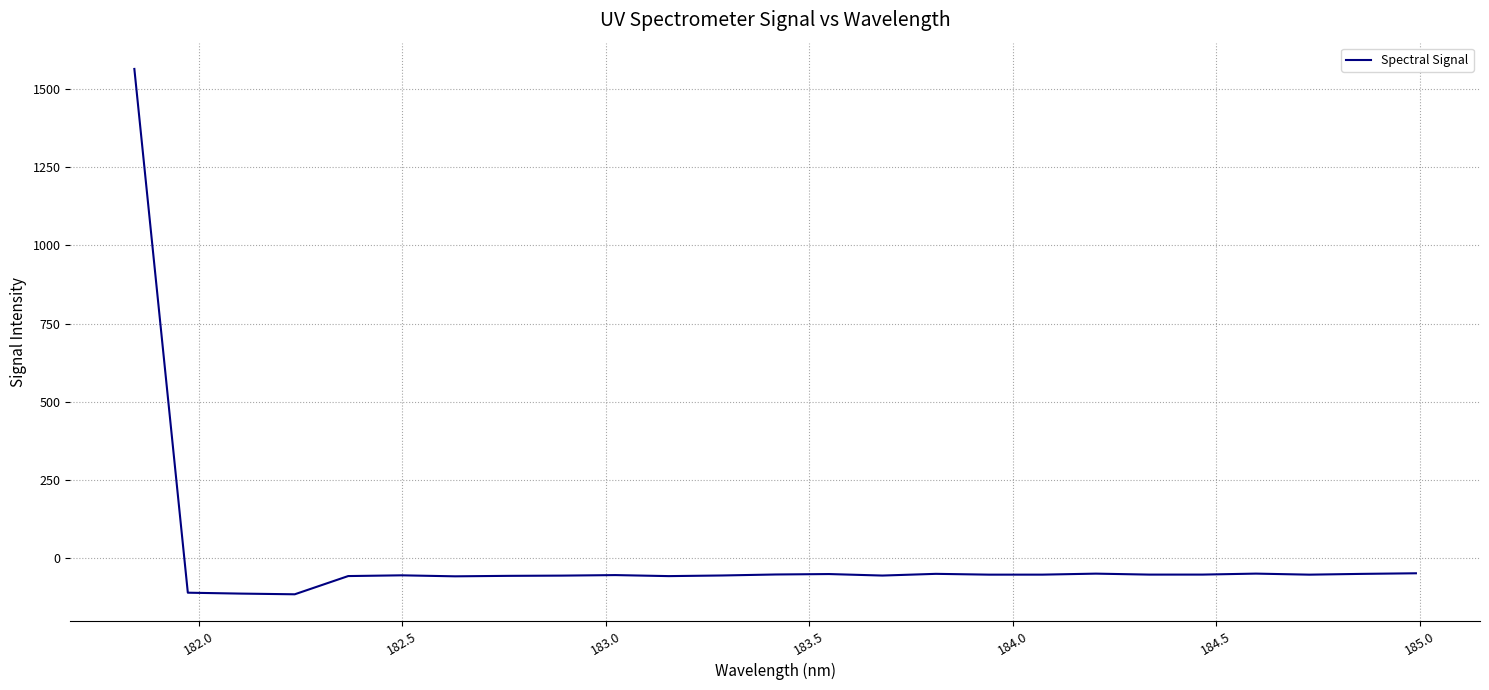

What is the difference between the maximum and minimum values?

1679.0